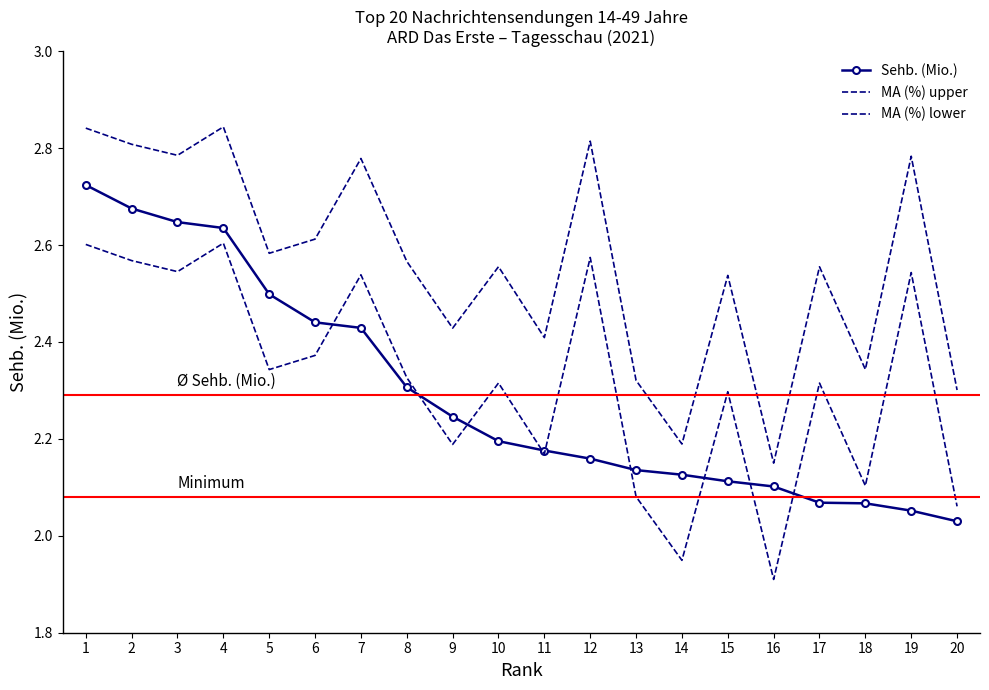

True or false: MA (%) upper has a value of 3.4 at 18.

False